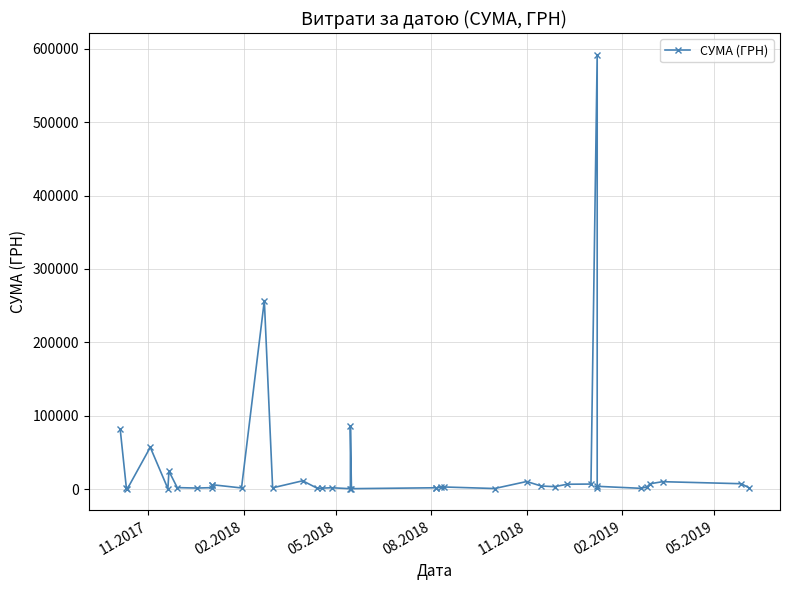

What is the difference between the maximum and minimum values?

591530.1